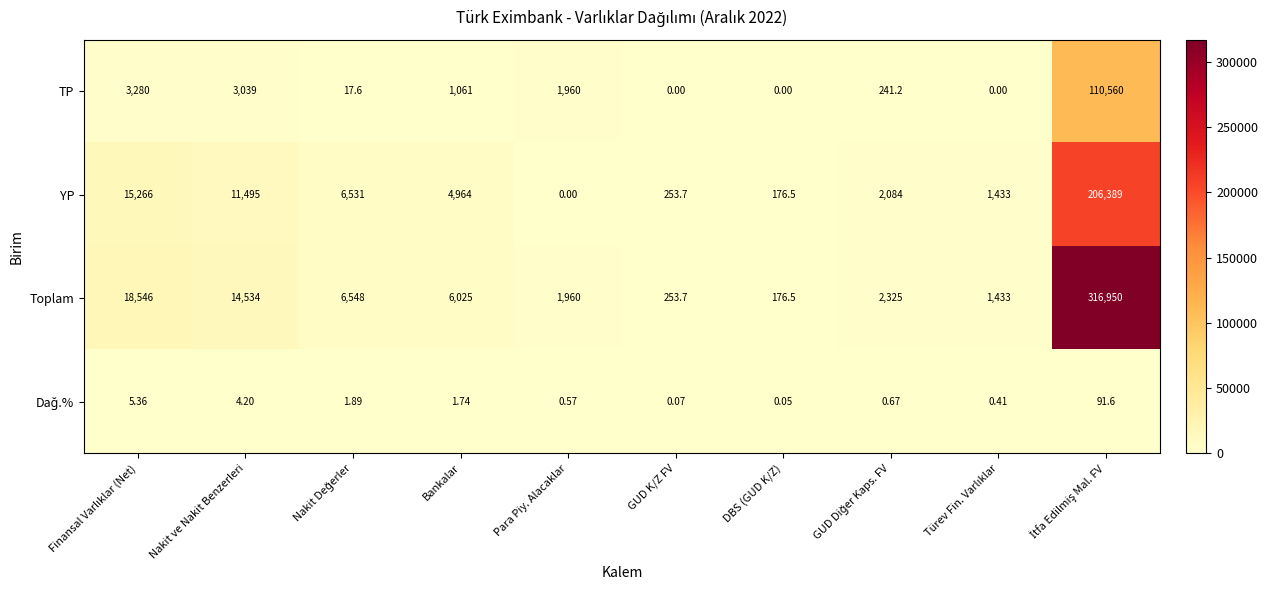

Which series has the largest range (max minus min)?

Toplam